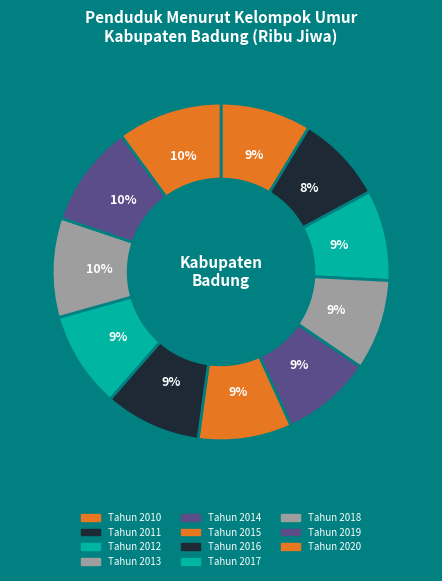

What percentage is the Tahun 2014 slice, to the nearest percent?

9%